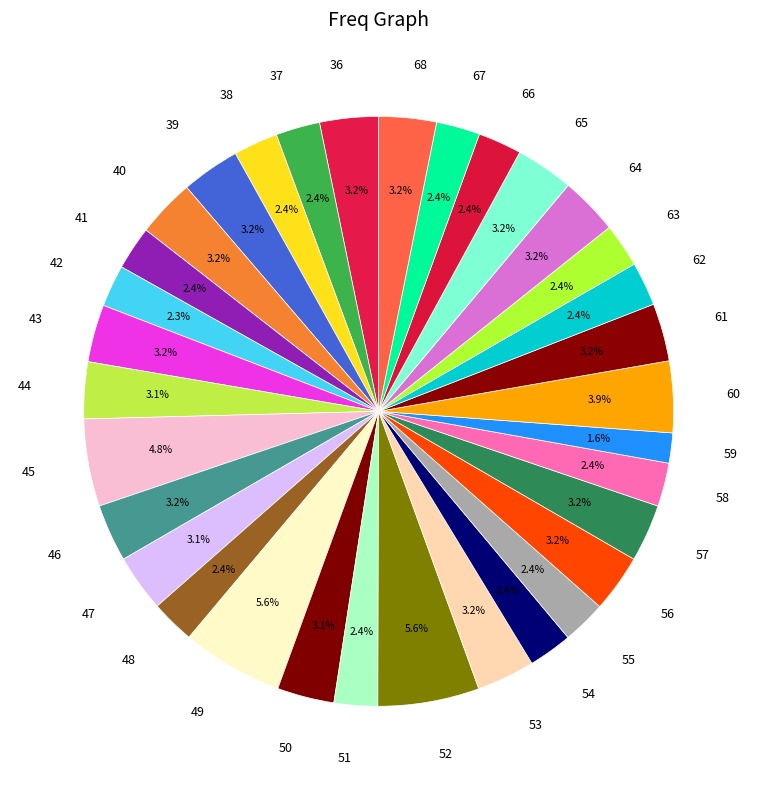

Which category has the smallest portion of the pie?

59